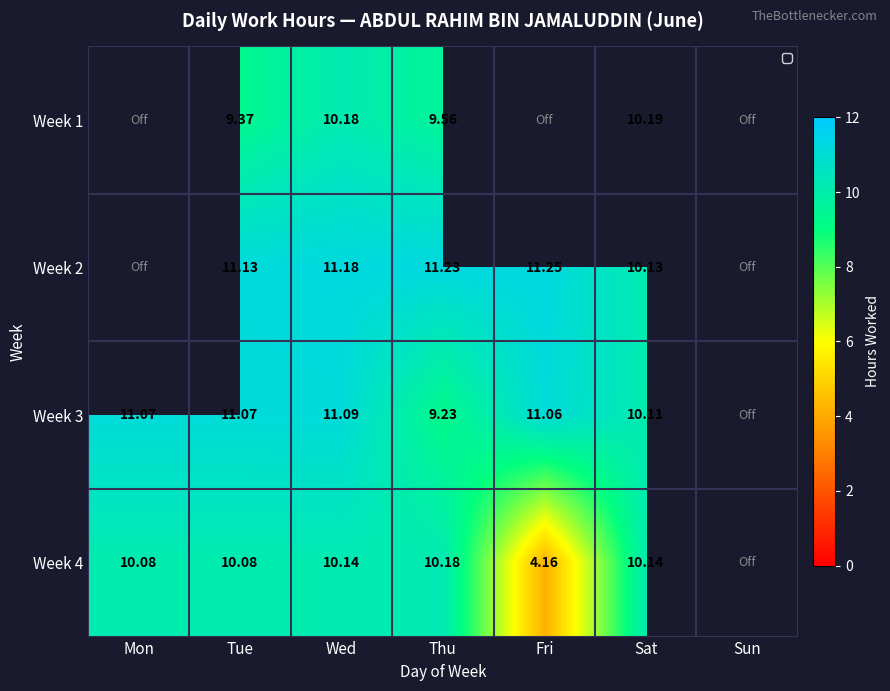

Count the number of data series in this chart.

4